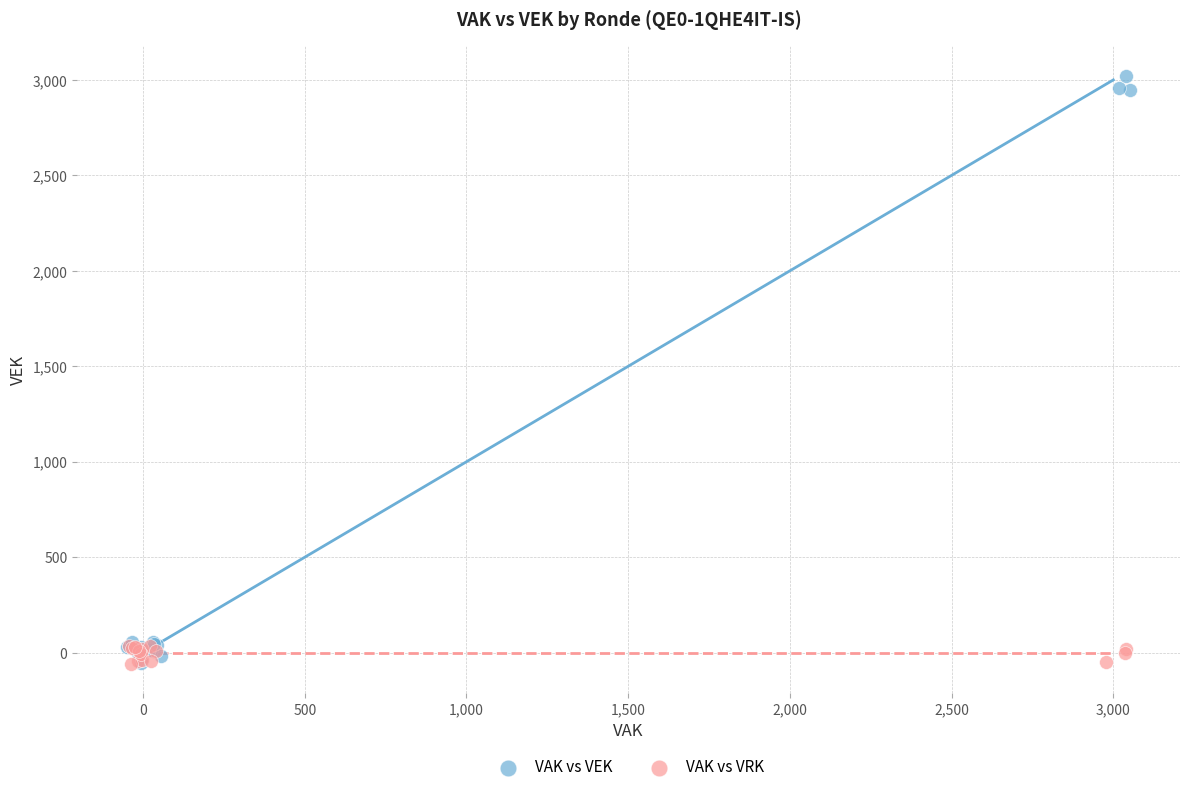

Which series has the largest Y range (max minus min)?

VAK vs VEK